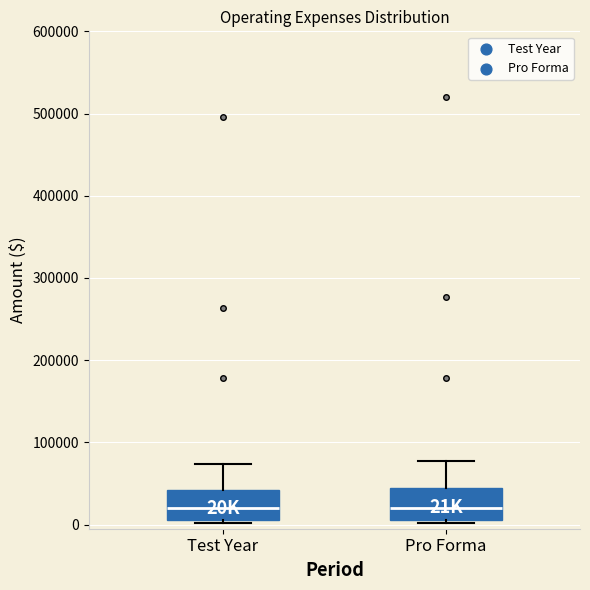

Reading left to right, read every box against the y-axis: the position of its median line, the range the box covers, and the ends of its whiskers. The values are not printed on the chart, so give them approximately, as read against the axis.

Test Year: median 20000, box 10000 to 40000, whiskers 0 to 70000
Pro Forma: median 20000, box 10000 to 40000, whiskers 0 to 80000